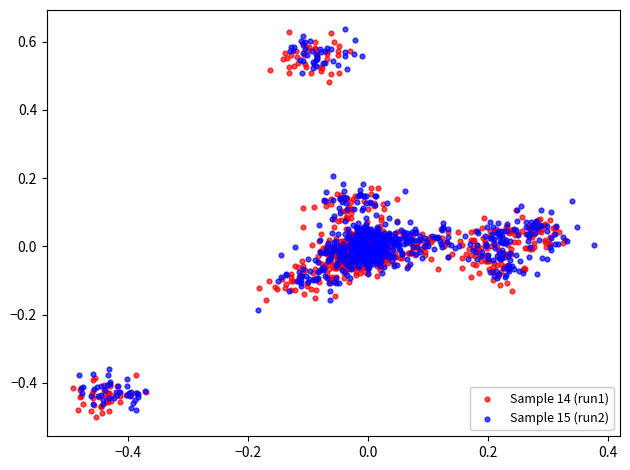

Which series contains the lowest Y value?

Sample 14 (run1)